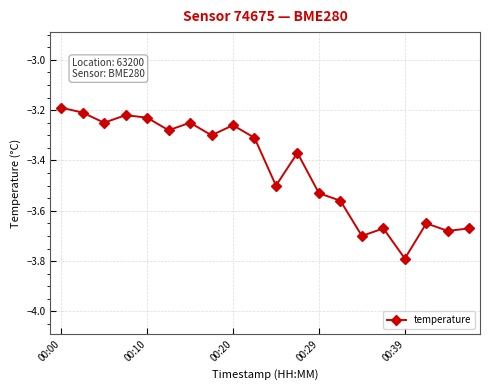

How many lines are shown in the chart?

1